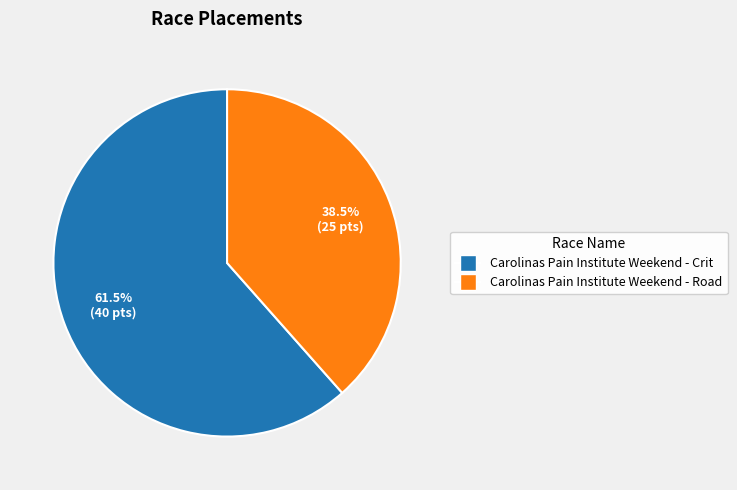

Rank the categories by value from lowest to highest.

Carolinas Pain Institute Weekend - Road, Carolinas Pain Institute Weekend - Crit